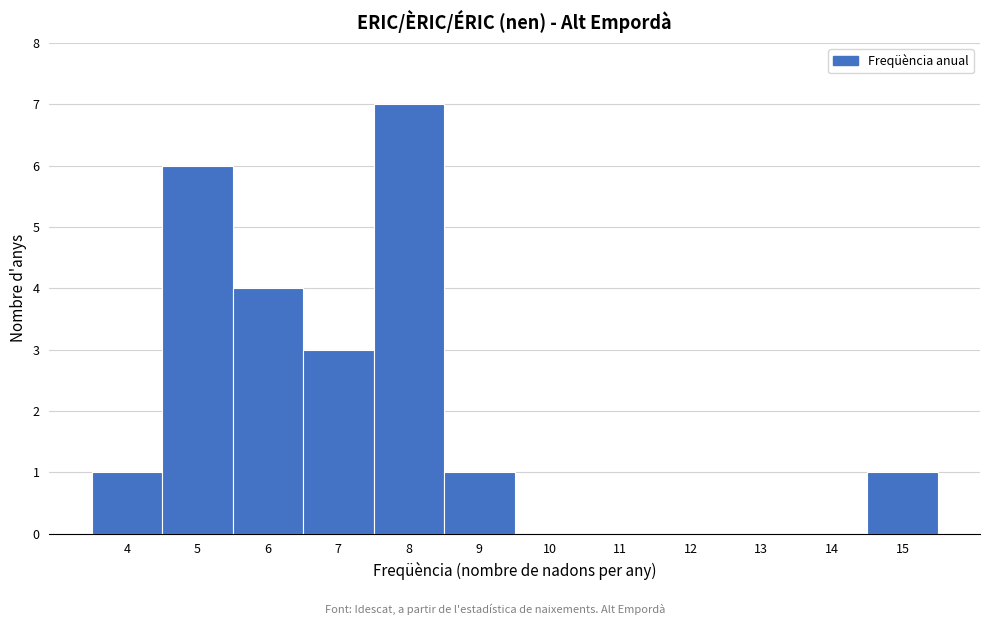

Reading left to right, list every bar in this chart as the range it spans on the x-axis followed by its height. The values are not printed on the chart, so give them approximately, as read against the axis.

3.5 to 4.5: 1
4.5 to 5.5: 6
5.5 to 6.5: 4
6.5 to 7.5: 3
7.5 to 8.5: 7
8.5 to 9.5: 1
9.5 to 10.5: 0
10.5 to 11.5: 0
11.5 to 12.5: 0
12.5 to 13.5: 0
13.5 to 14.5: 0
14.5 to 15.5: 1